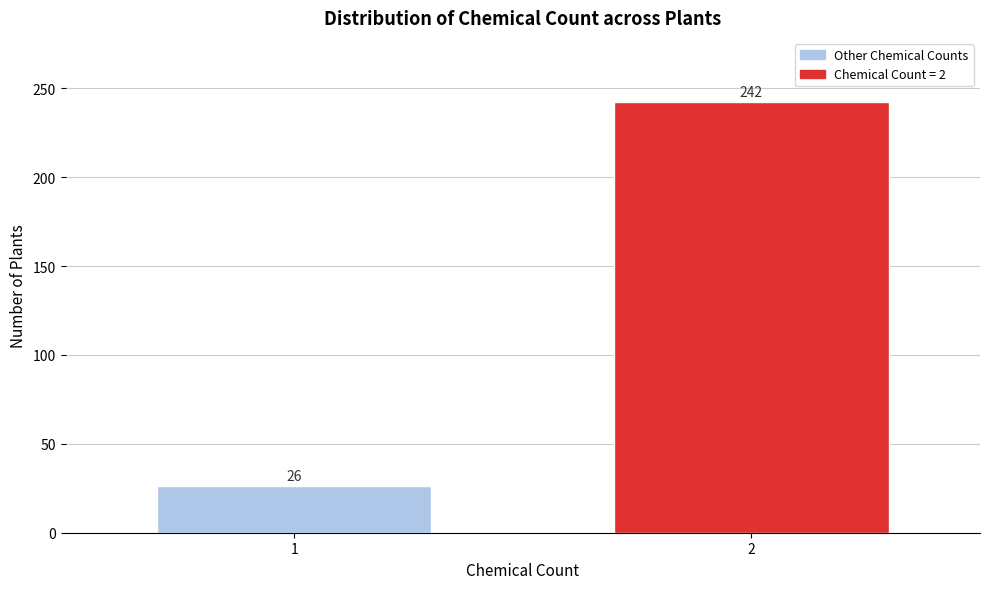

Reading left to right, list all the values displayed in this chart.

26	242